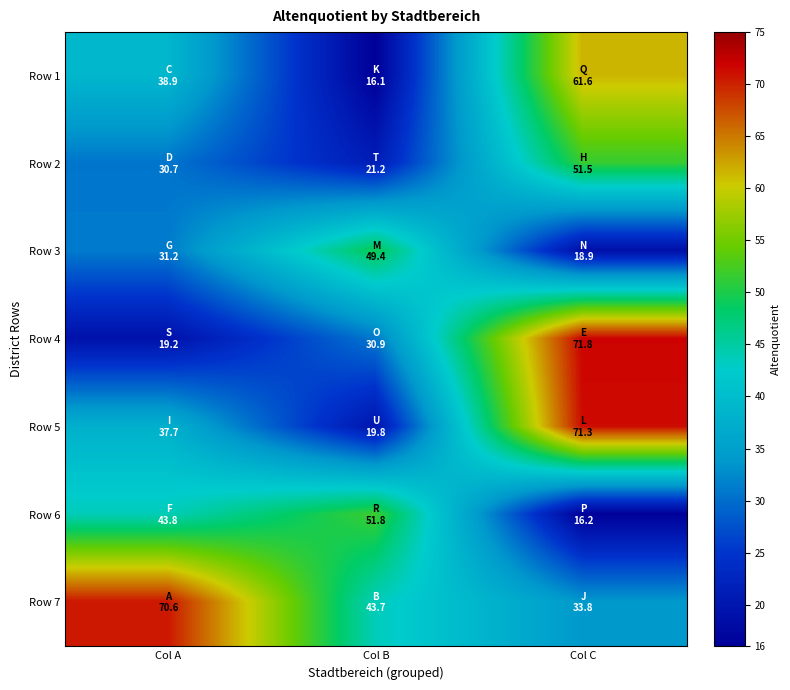

At which category is the sum across all series the highest?

Col C